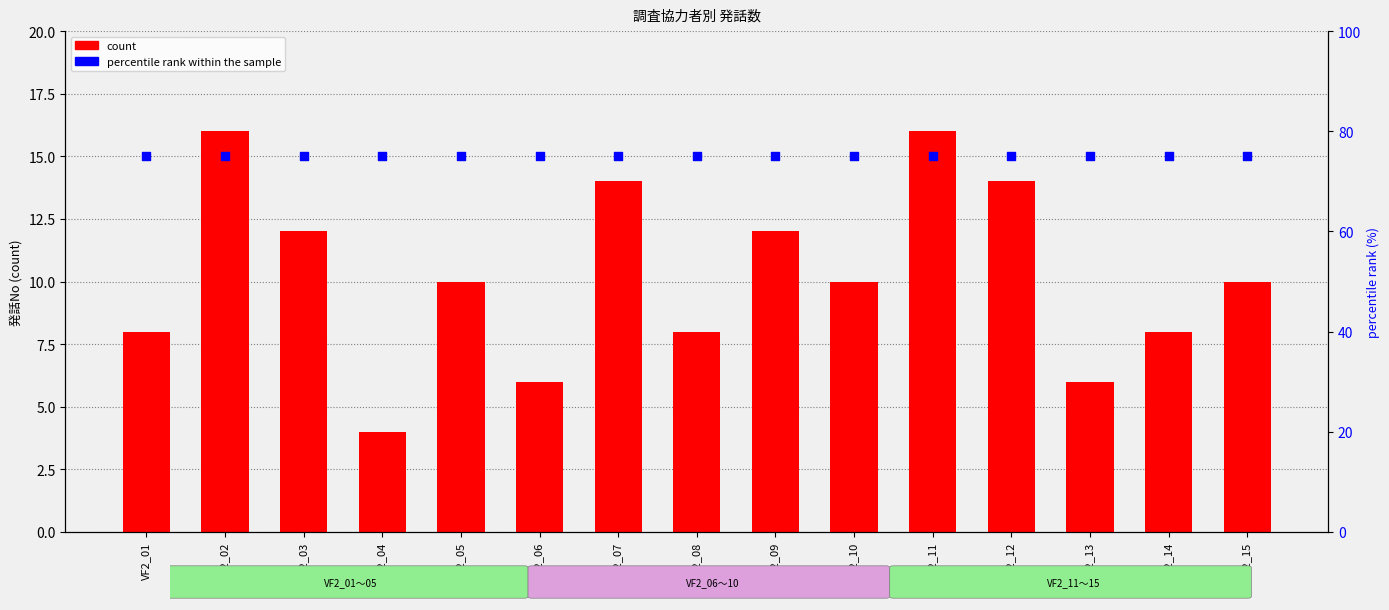

Which series reaches the maximum Y coordinate?

percentile rank within the sample